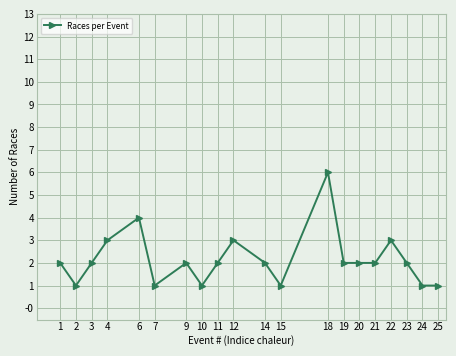

Reading left to right, transcribe all the data shown in this chart.

1=2	2=1	3=2	4=3	6=4	7=1	9=2	10=1	11=2	12=3	14=2	15=1	18=6	19=2	20=2	21=2	22=3	23=2	24=1	25=1